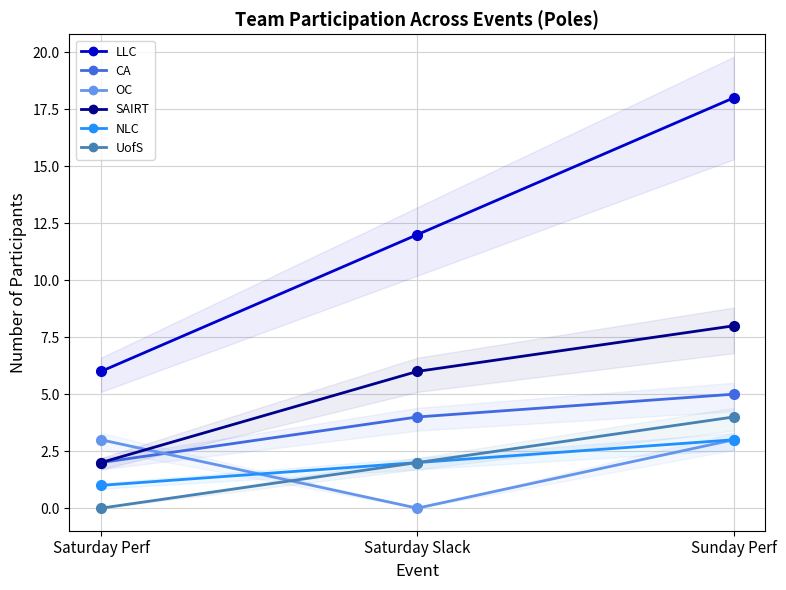

What is the label of the 1st point from the right?

Sunday Perf